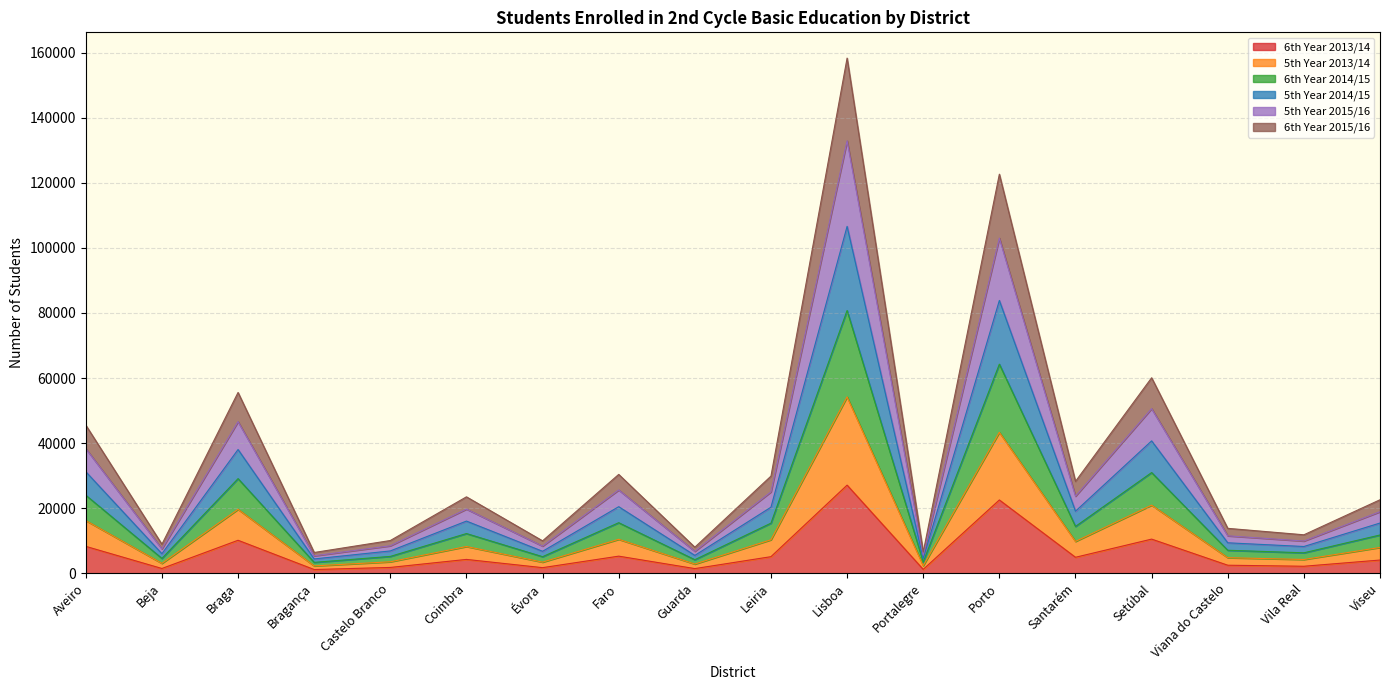

At which category is the sum across all series the highest?

Lisboa